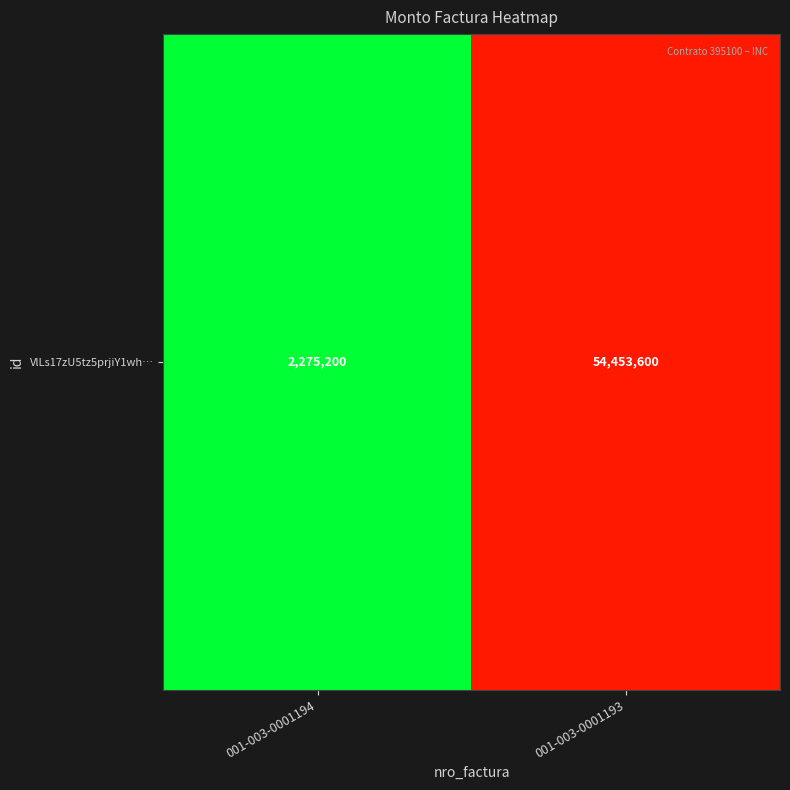

Between 001-003-0001194 and 001-003-0001193, which is larger?

001-003-0001193